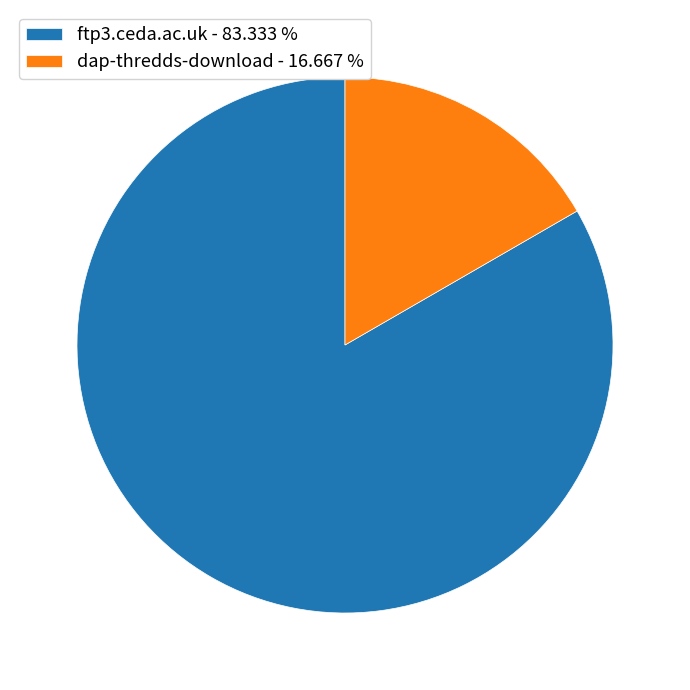

Which slice represents more than half of the pie?

ftp3.ceda.ac.uk